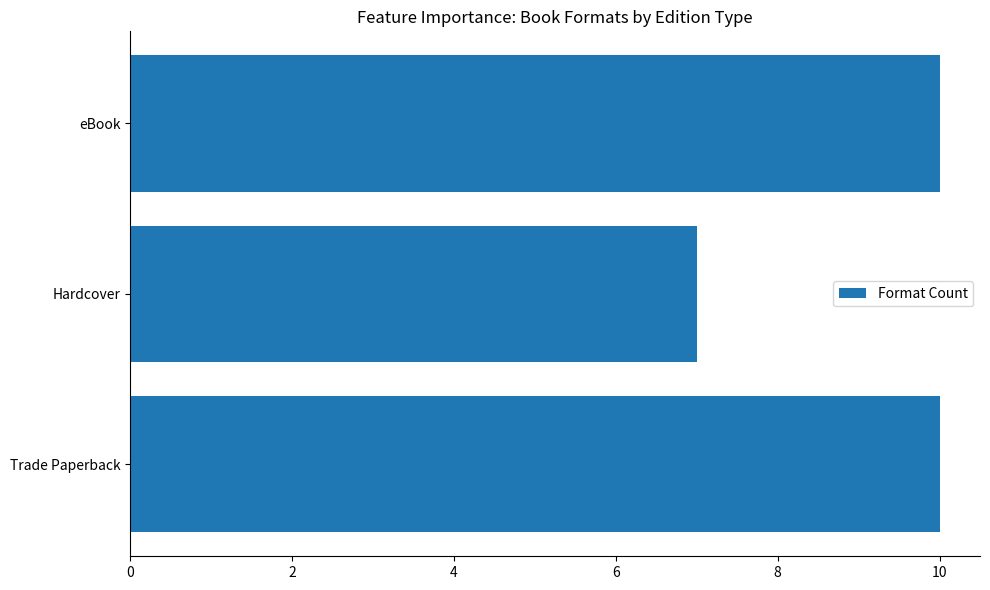

What is the approximate value at eBook?

10